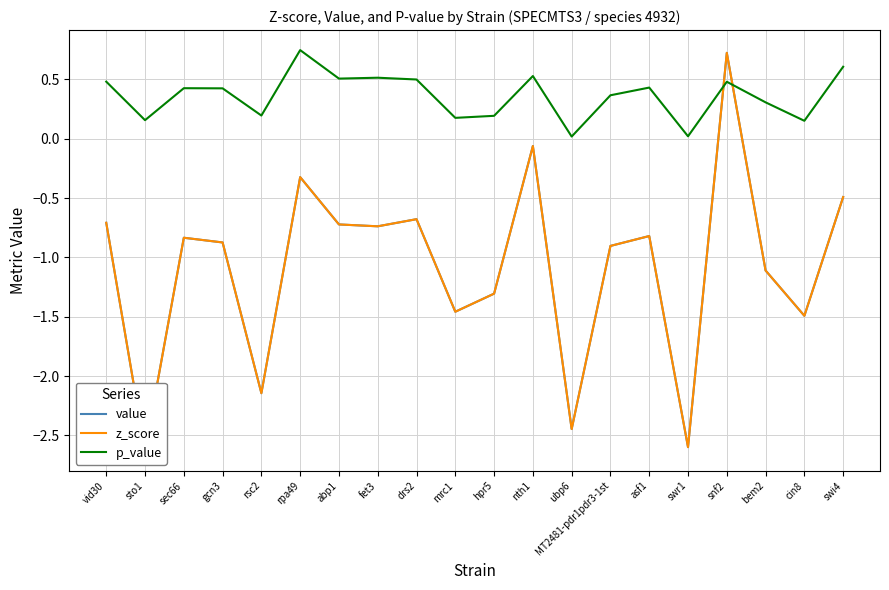

Which series has the largest range (max minus min)?

value